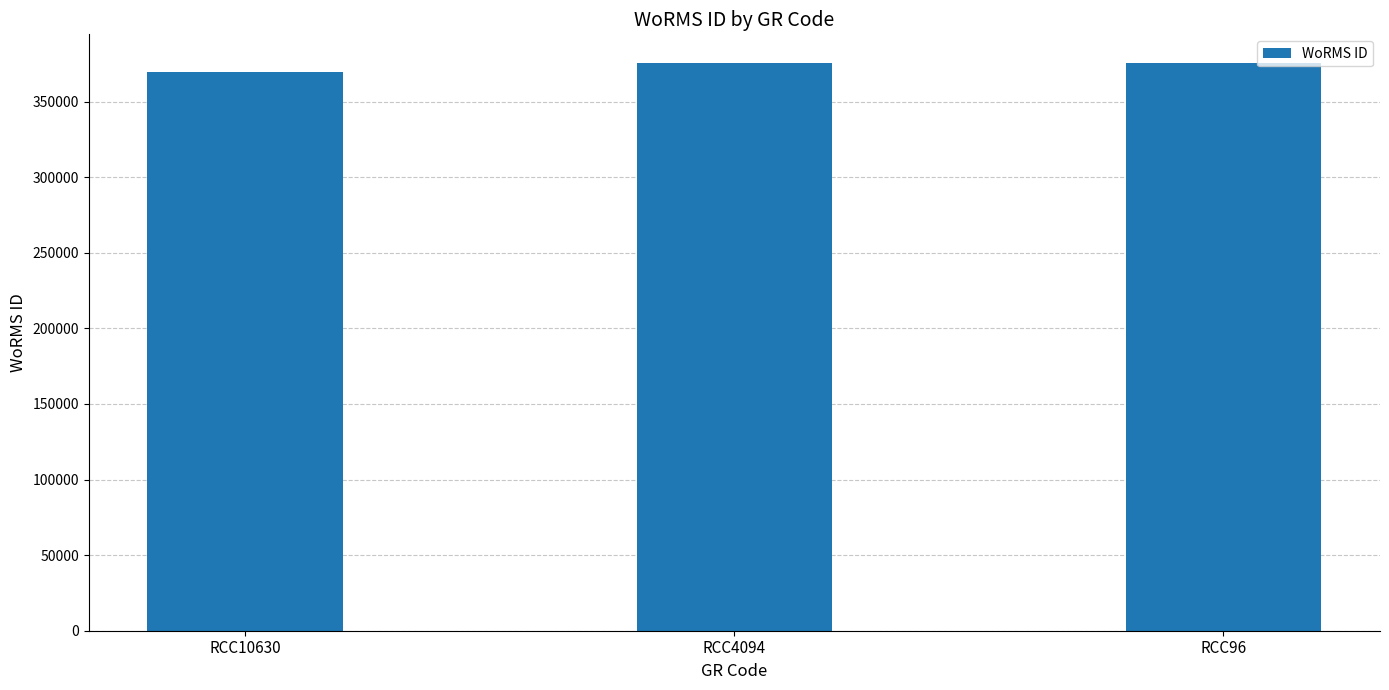

Reading left to right, what are all the values shown in this chart?

RCC10630=369377	RCC4094=375699	RCC96=375699